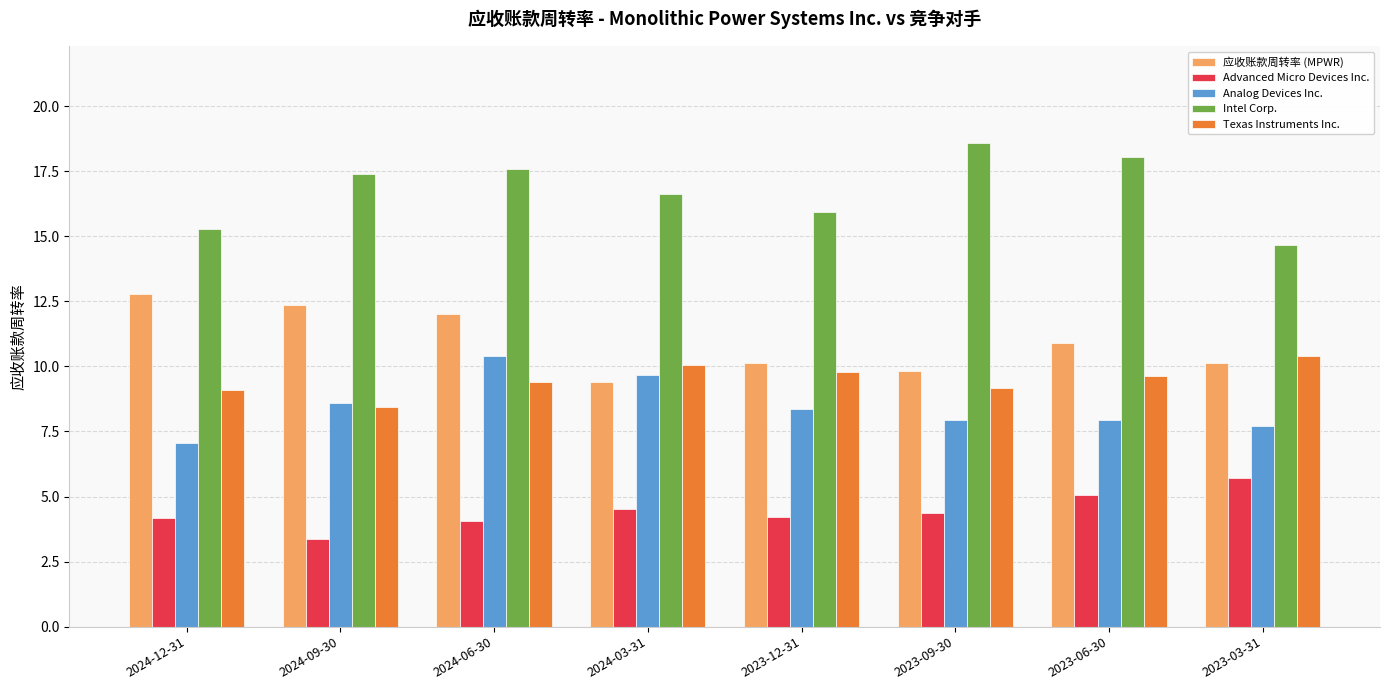

What position from the right is 2024-03-31?

5